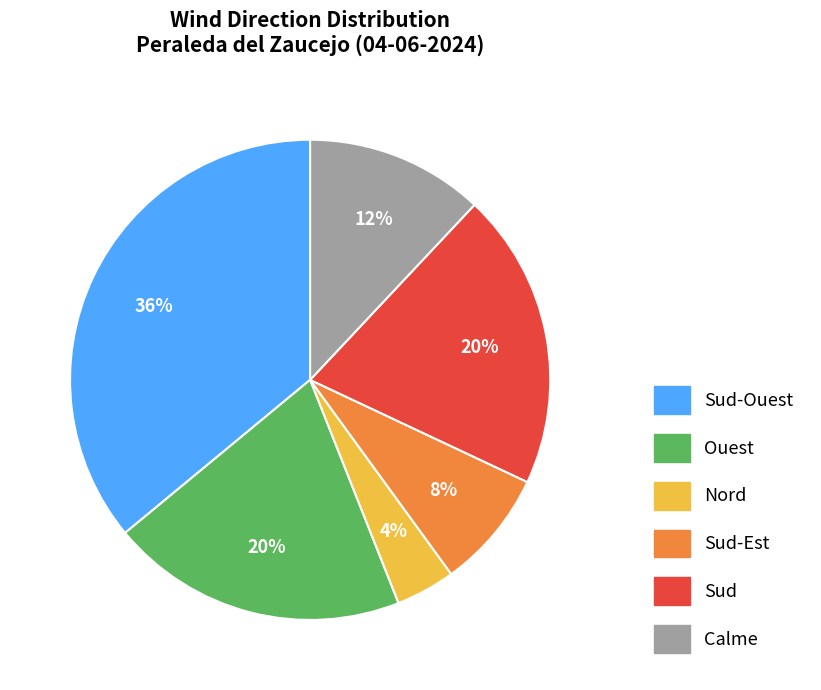

To the nearest percent, what is the difference between the largest and smallest slice percentages?

32%